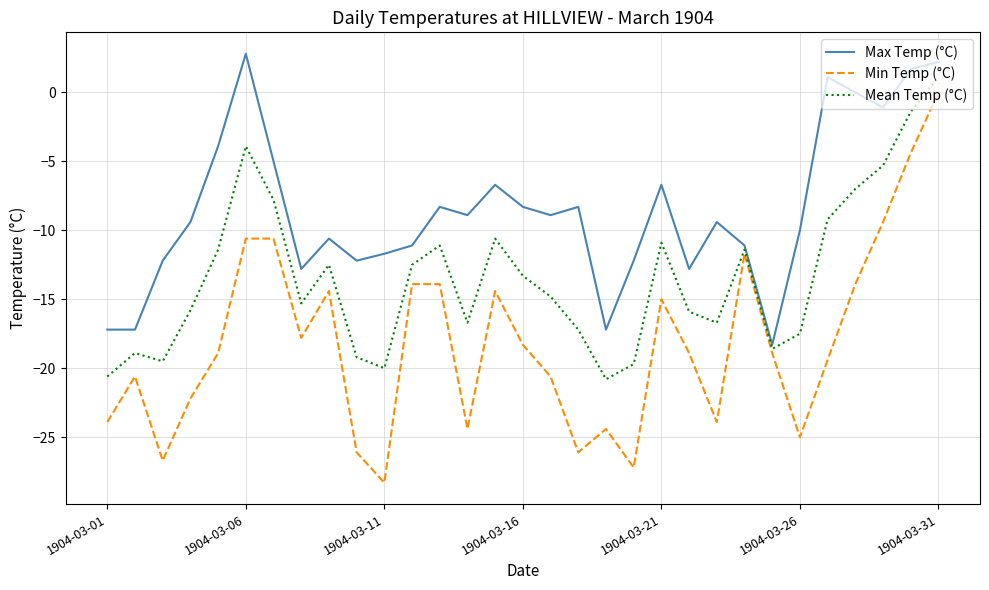

Rank the series by their average value, from highest to lowest.

Max Temp (°C), Mean Temp (°C), Min Temp (°C)